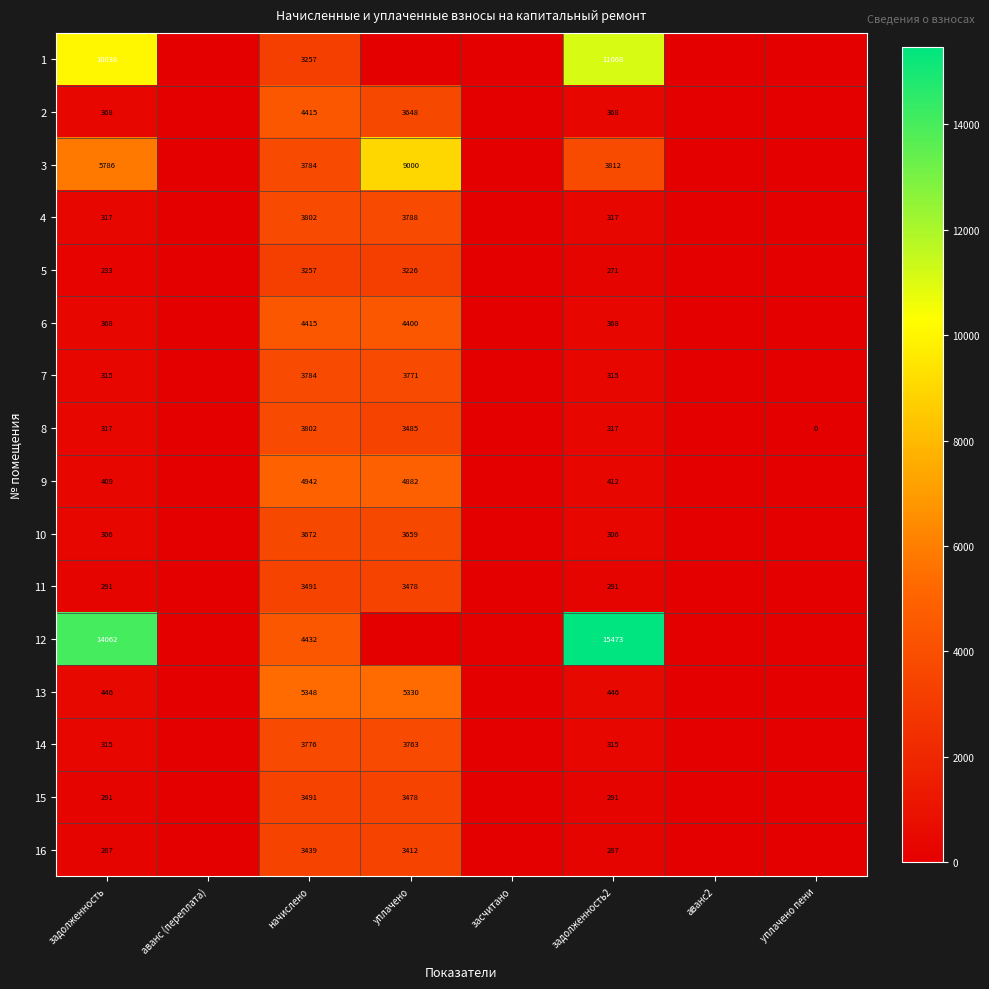

The value of 8 at задолженность is 116. True or false?

False